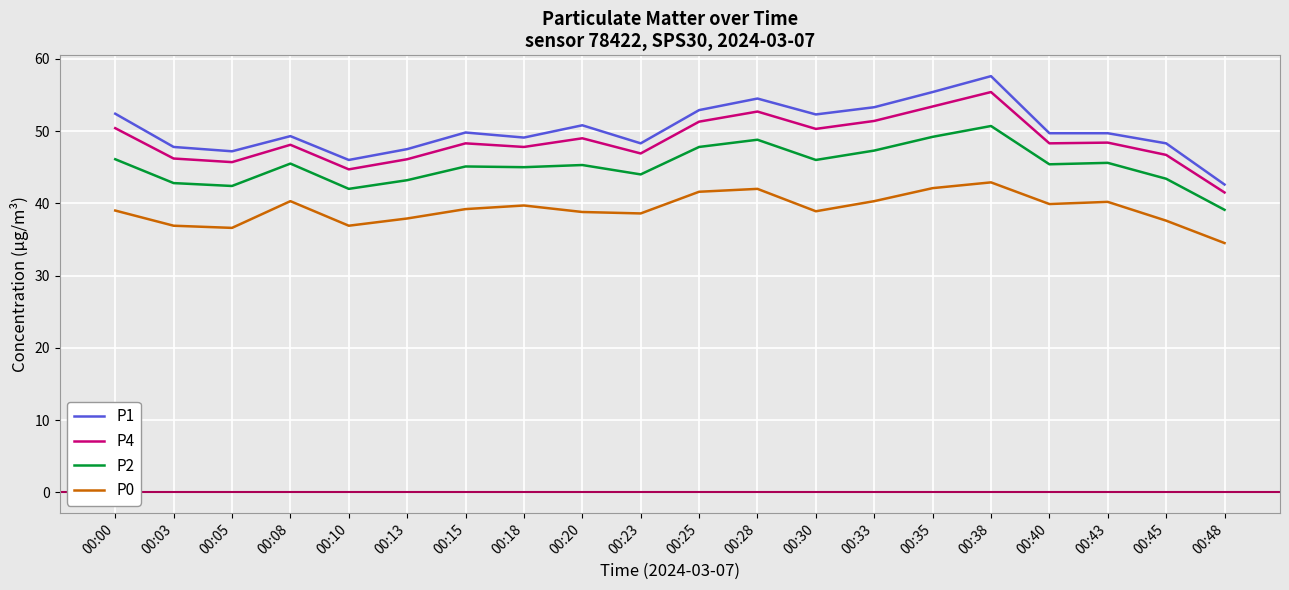

True or false: P0 and P4 cross at least once.

False